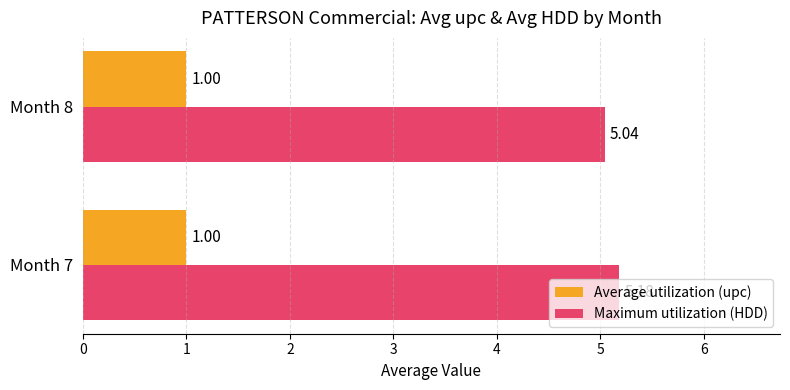

Is the value of Maximum utilization (HDD) at Month 7 greater than the value of Average utilization (upc) at Month 8?

Yes